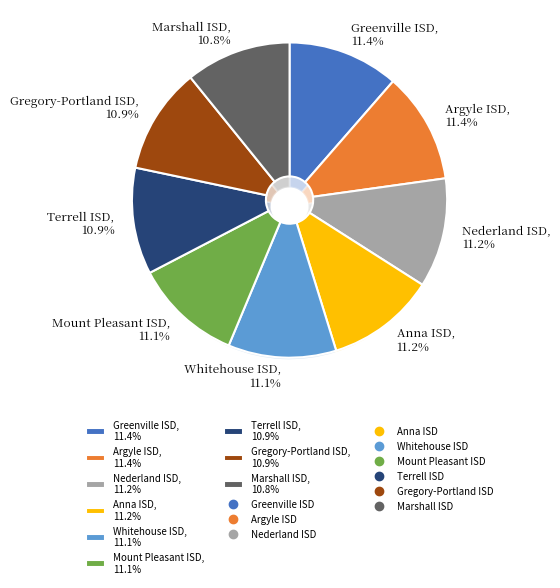

Combined, what portion of the pie is Terrell ISD and Nederland ISD?

22.2%